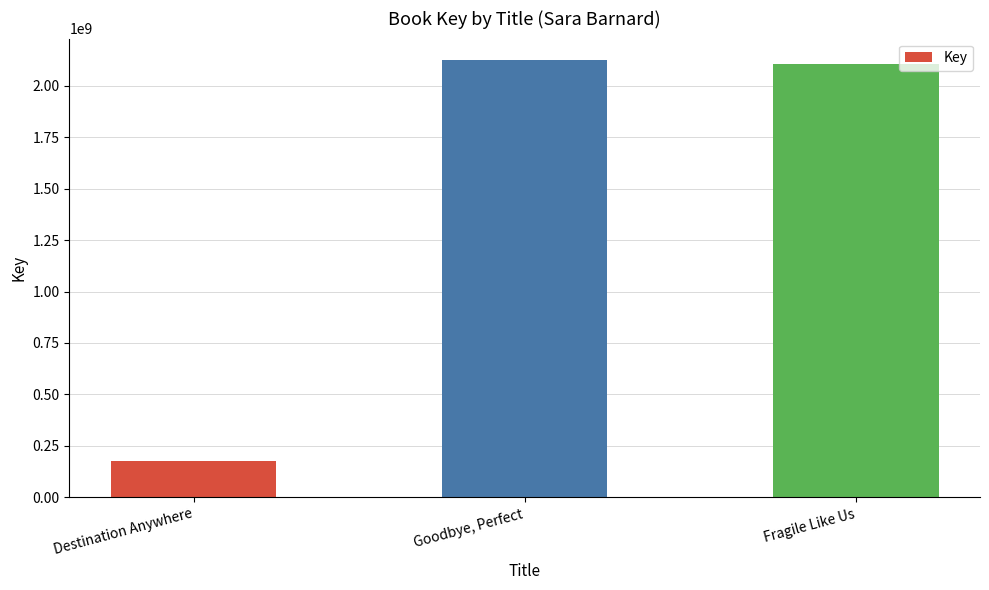

What value does the data have at Destination Anywhere, to the nearest 10?

174728610